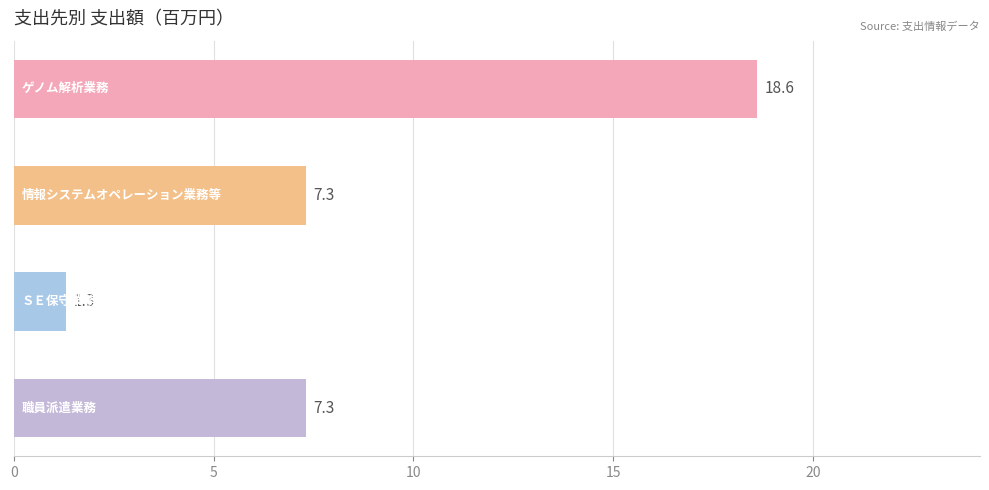

How many values exceed 7?

3